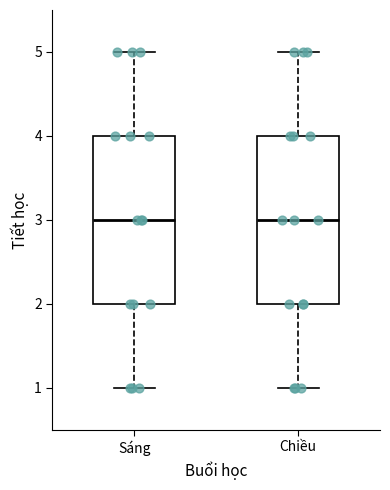

Where is the upper edge of the box for Chiều on the y-axis? The values are not printed on the chart, so give them approximately, as read against the axis.

4